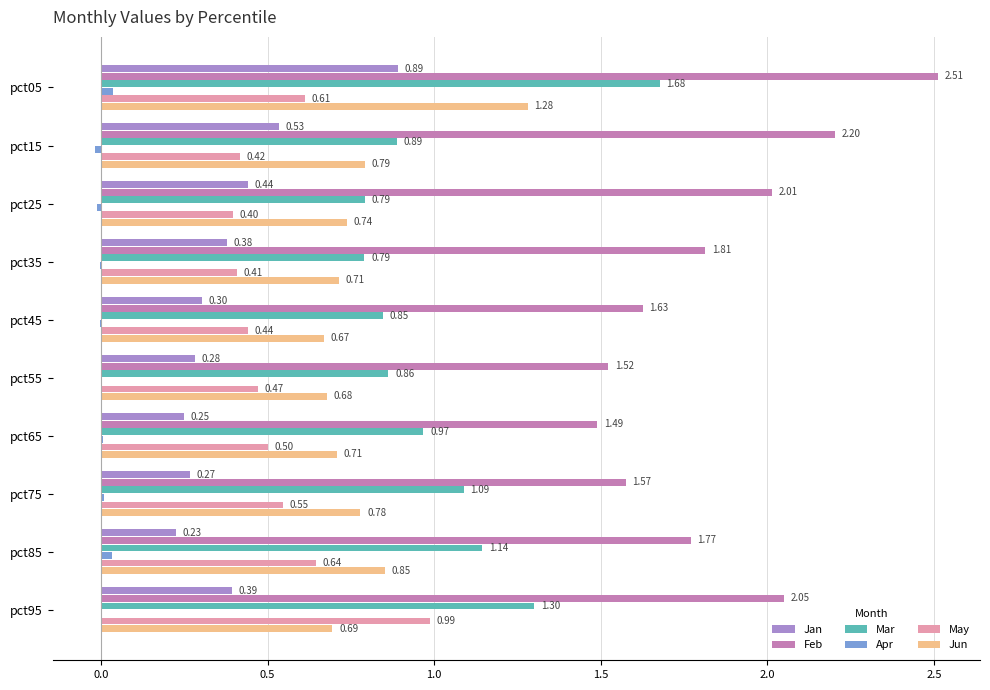

What is the total value across all series at pct95?

5.4